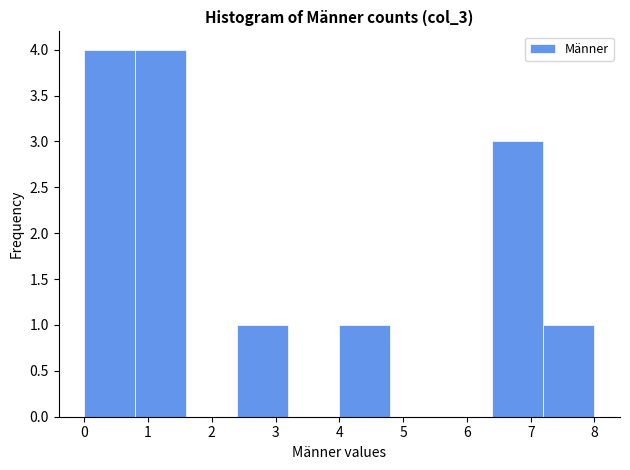

Reading left to right, list every bar in this chart as the range it spans on the x-axis followed by its height. The values are not printed on the chart, so give them approximately, as read against the axis.

0.0 to 0.8: 4
0.8 to 1.6: 4
1.6 to 2.4: 0
2.4 to 3.2: 1
3.2 to 4.0: 0
4.0 to 4.8: 1
4.8 to 5.6: 0
5.6 to 6.4: 0
6.4 to 7.2: 3
7.2 to 8.0: 1